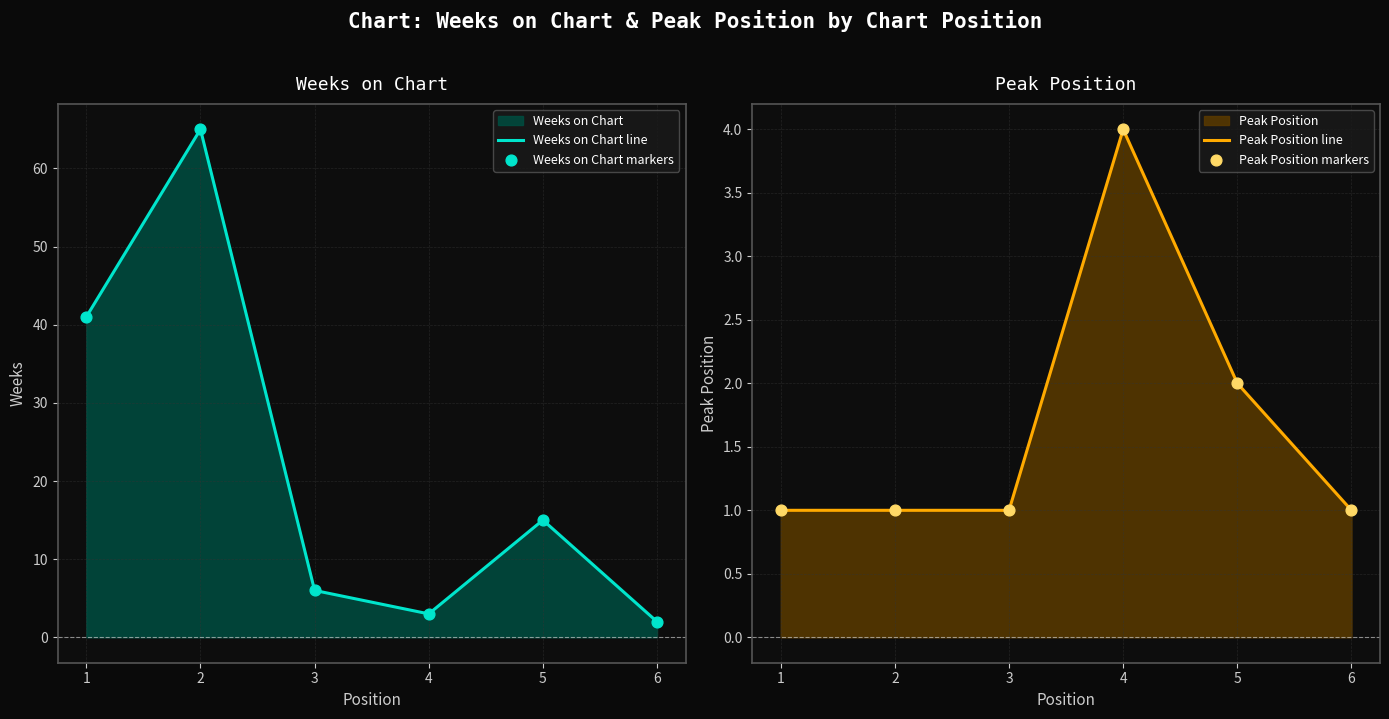

Is the value of Peak Position markers at 3 greater than the value of Peak Position line at 3?

No